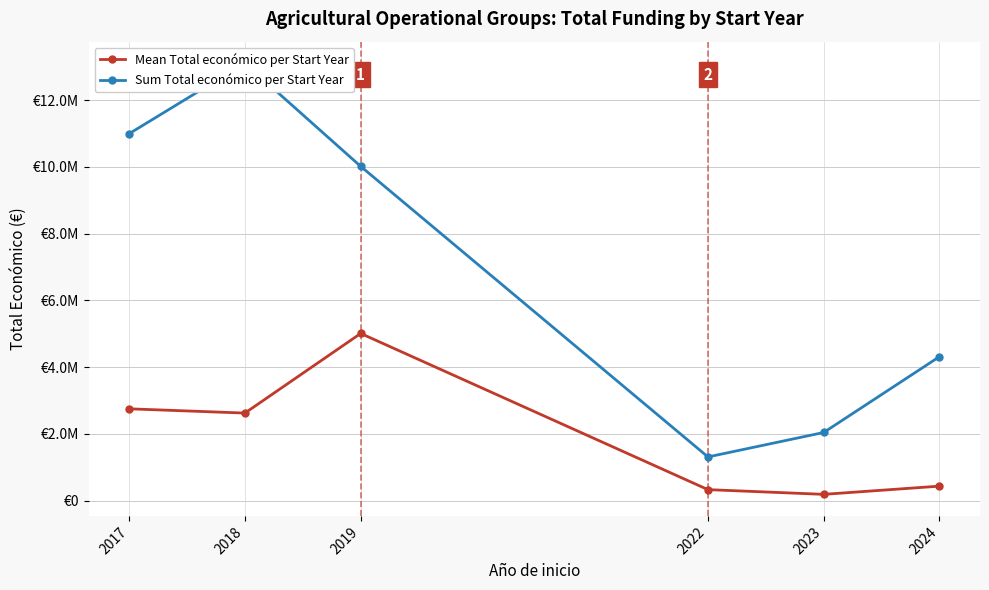

True or false: Sum Total económico per Start Year and Mean Total económico per Start Year intersect in this chart.

False